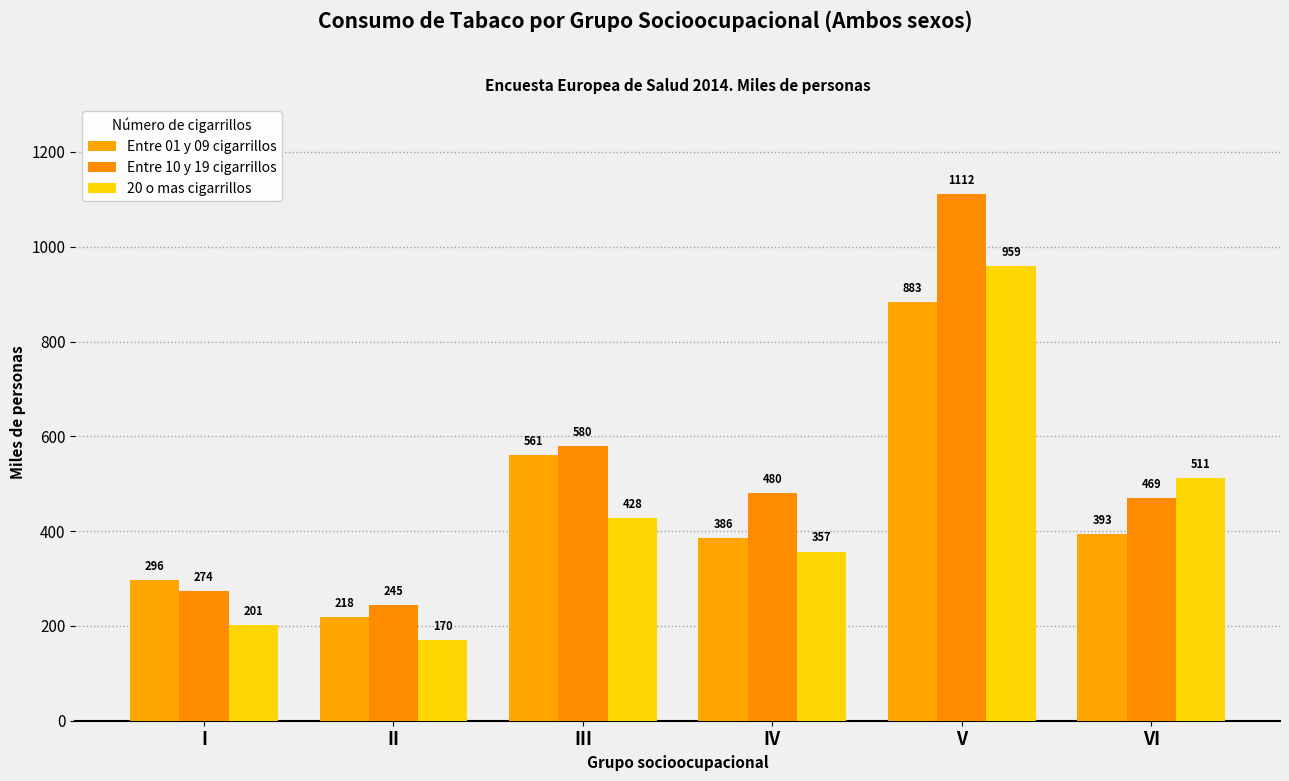

List the series in order of their overall mean, lowest first.

20 o mas cigarrillos, Entre 01 y 09 cigarrillos, Entre 10 y 19 cigarrillos